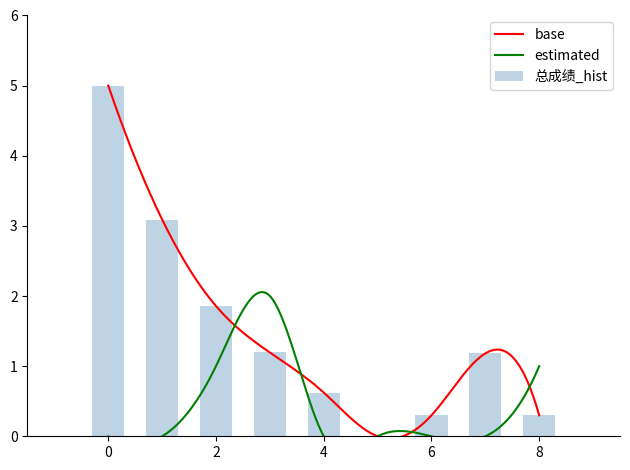

Does the chart contain stacked bars?

No